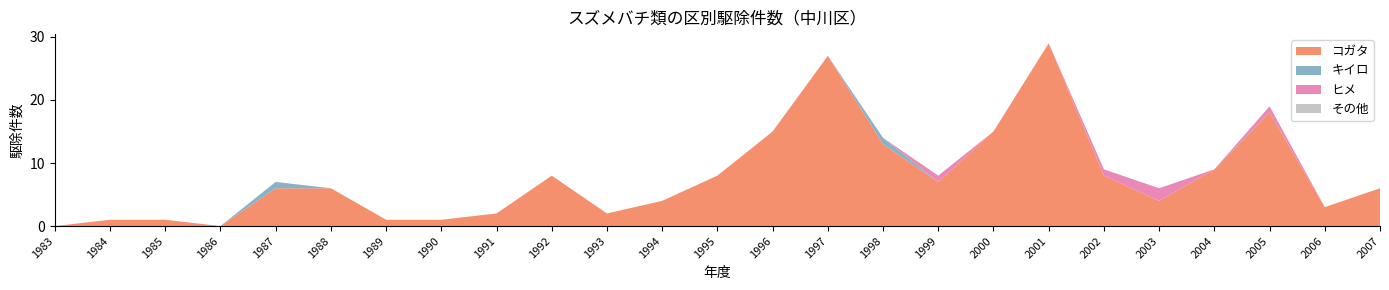

Reading left to right, transcribe all the data shown in this chart.

コガタ: 1983=0	1984=1	1985=1	1986=0	1987=6	1988=6	1989=1	1990=1	1991=2	1992=8	1993=2	1994=4	1995=8	1996=15	1997=27	1998=13	1999=7	2000=15	2001=29	2002=8	2003=4	2004=9	2005=18	2006=3	2007=6
キイロ: 1983=0	1984=0	1985=0	1986=0	1987=1	1988=0	1989=0	1990=0	1991=0	1992=0	1993=0	1994=0	1995=0	1996=0	1997=0	1998=1	1999=0	2000=0	2001=0	2002=0	2003=0	2004=0	2005=0	2006=0	2007=0
ヒメ: 1983=0	1984=0	1985=0	1986=0	1987=0	1988=0	1989=0	1990=0	1991=0	1992=0	1993=0	1994=0	1995=0	1996=0	1997=0	1998=0	1999=1	2000=0	2001=0	2002=1	2003=2	2004=0	2005=1	2006=0	2007=0
その他: 1983=0	1984=0	1985=0	1986=0	1987=0	1988=0	1989=0	1990=0	1991=0	1992=0	1993=0	1994=0	1995=0	1996=0	1997=0	1998=0	1999=0	2000=0	2001=0	2002=0	2003=0	2004=0	2005=0	2006=0	2007=0